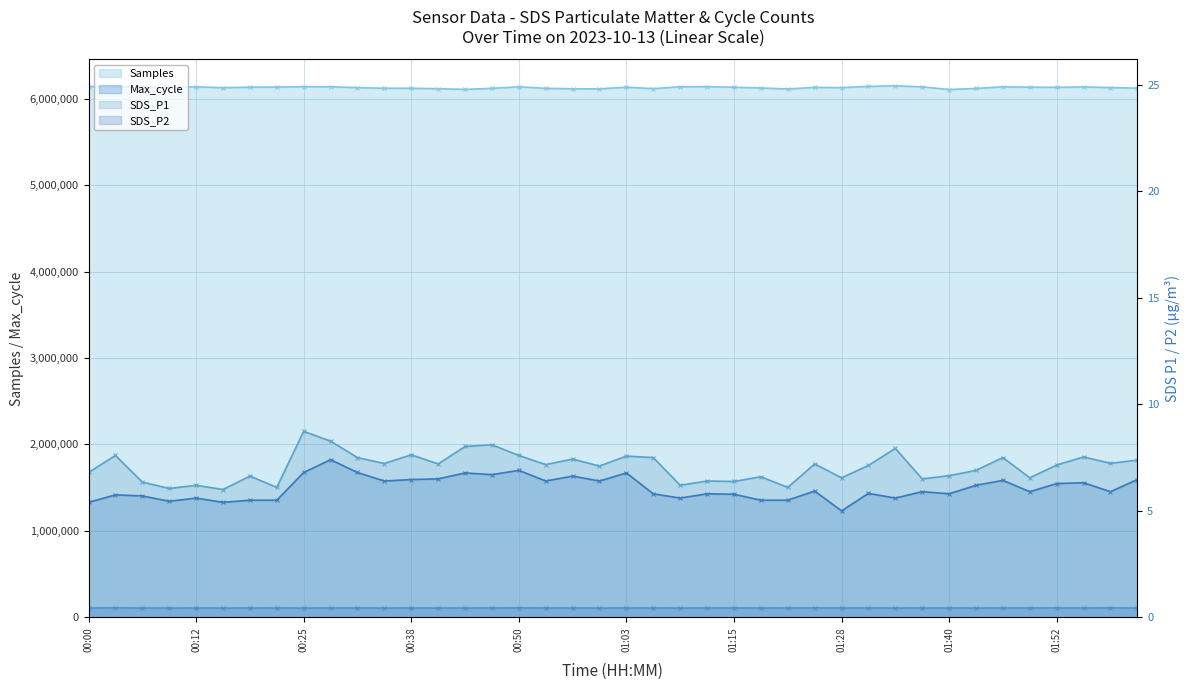

What is the difference between the maximum and second lowest values in the SDS_P2 series?

2.0